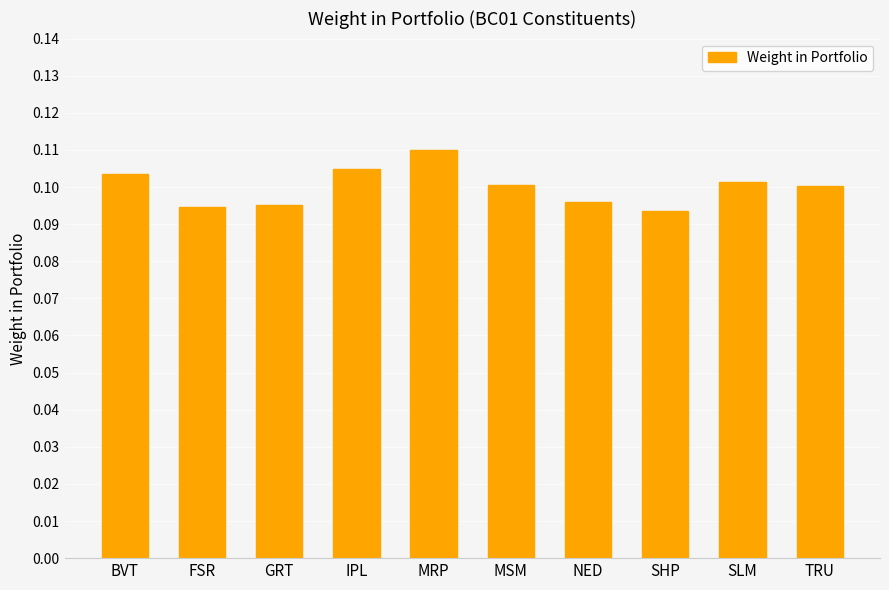

How many bars are there in total?

10